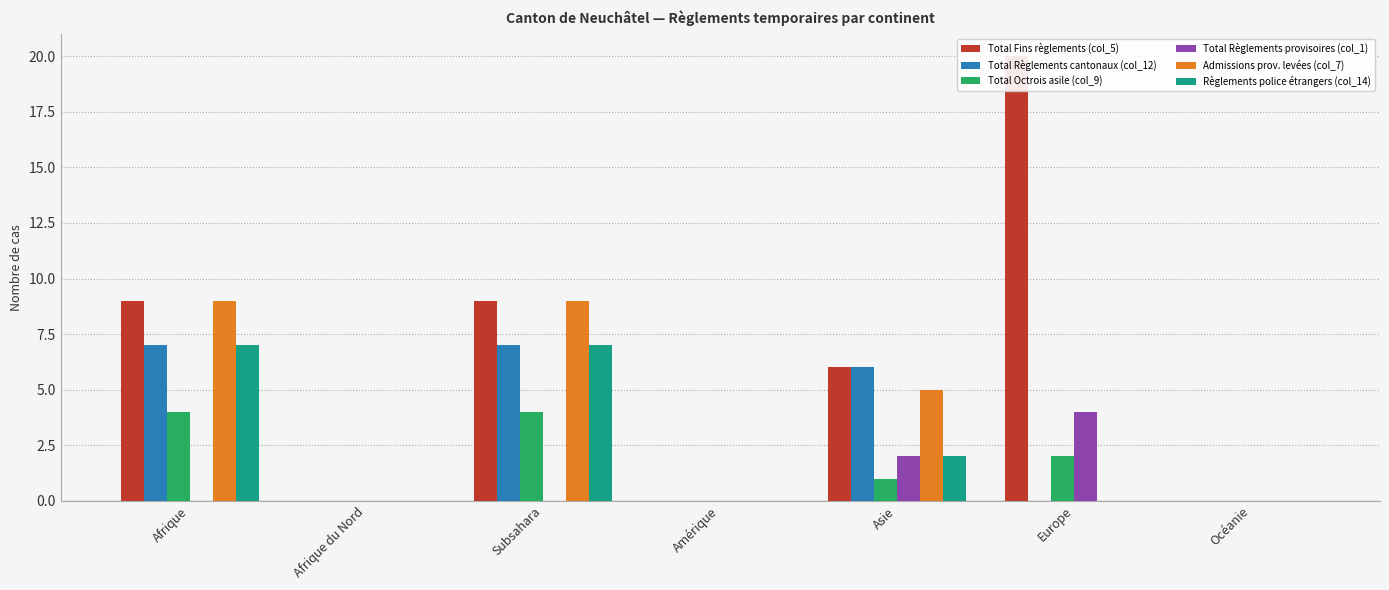

What is the label of the 3rd bar from the left?

Subsahara